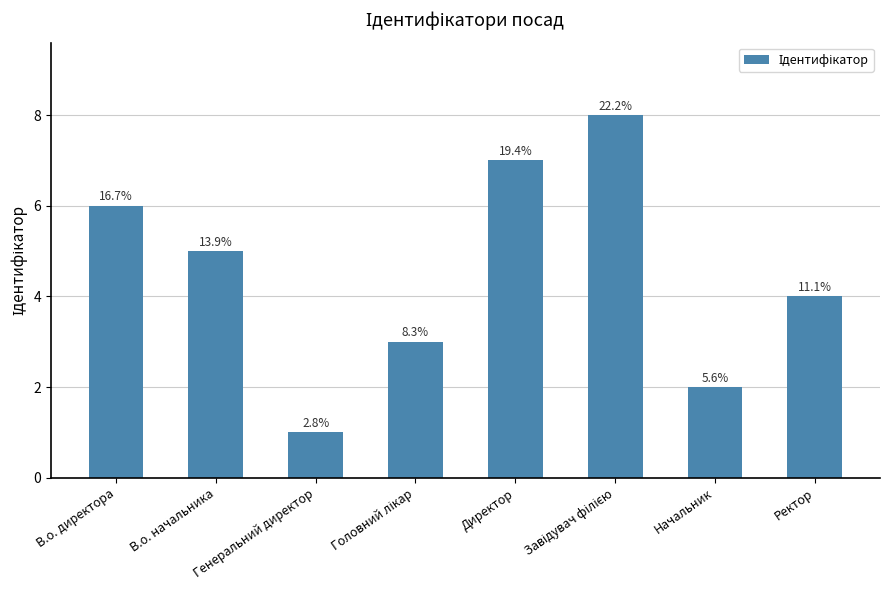

How many bars are there in total?

8